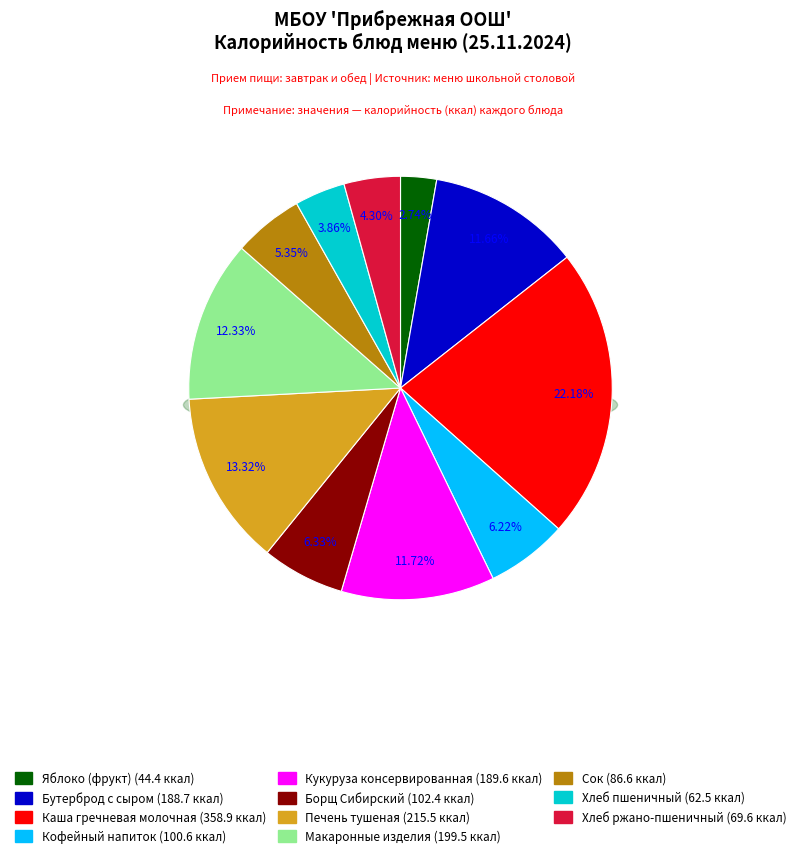

What is the smallest slice in the pie chart?

Яблоко (фрукт)